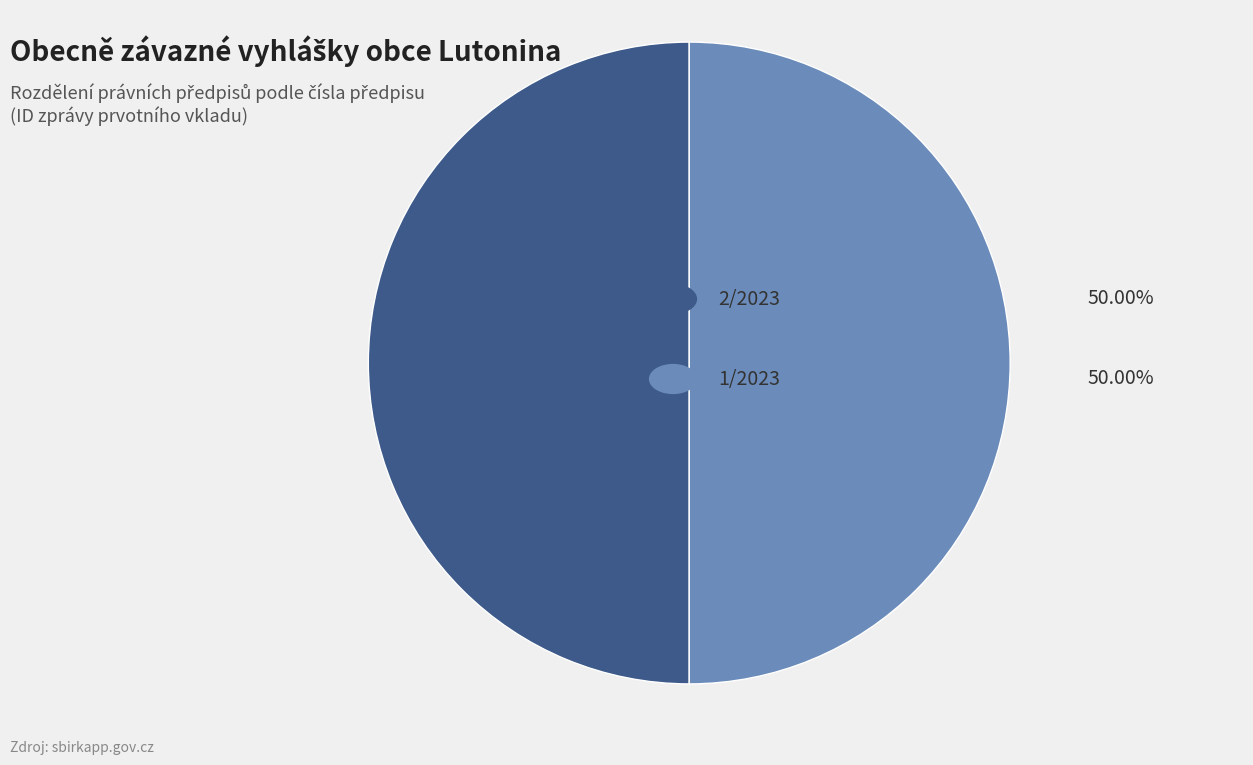

To the nearest percent, what is the average slice percentage?

50%